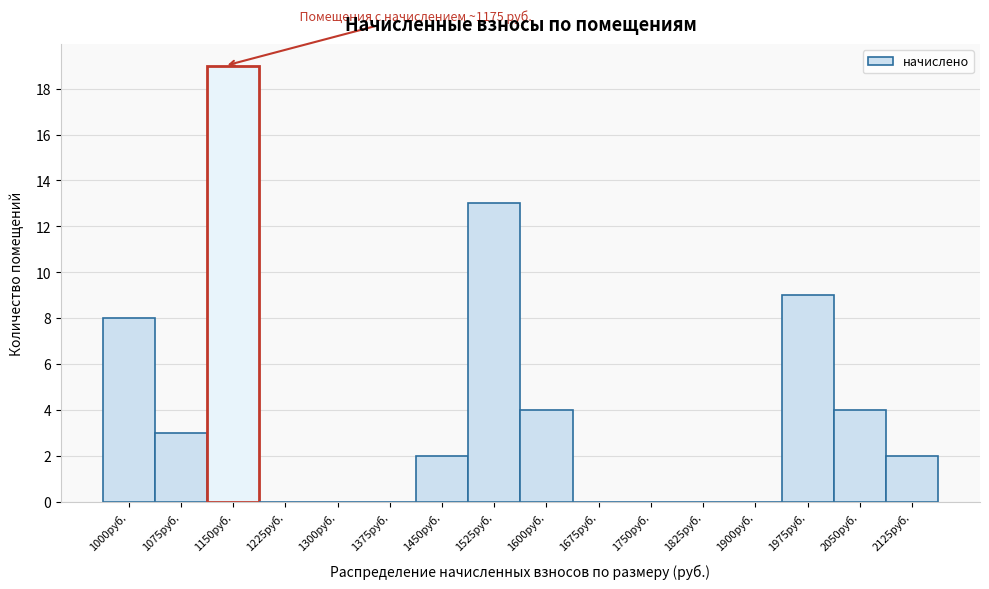

Reading left to right, list all the values displayed in this chart.

1000руб.=8	1075руб.=3	1150руб.=19	1225руб.=0	1300руб.=0	1375руб.=0	1450руб.=2	1525руб.=13	1600руб.=4	1675руб.=0	1750руб.=0	1825руб.=0	1900руб.=0	1975руб.=9	2050руб.=4	2125руб.=2